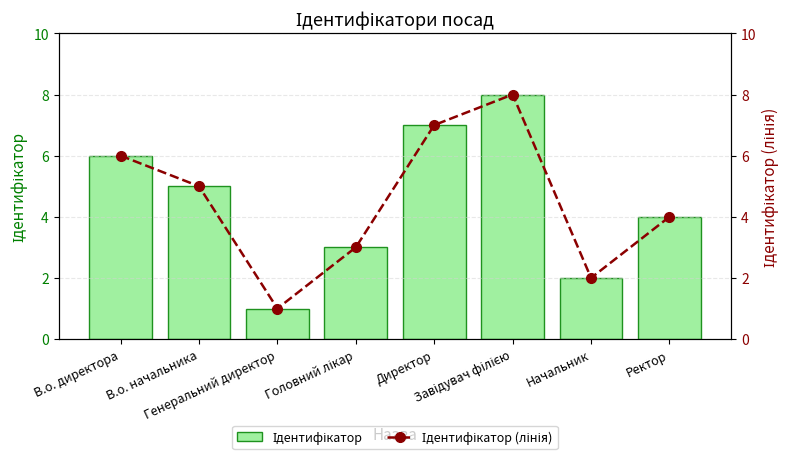

Which has a higher value, Директор or Ректор?

Директор